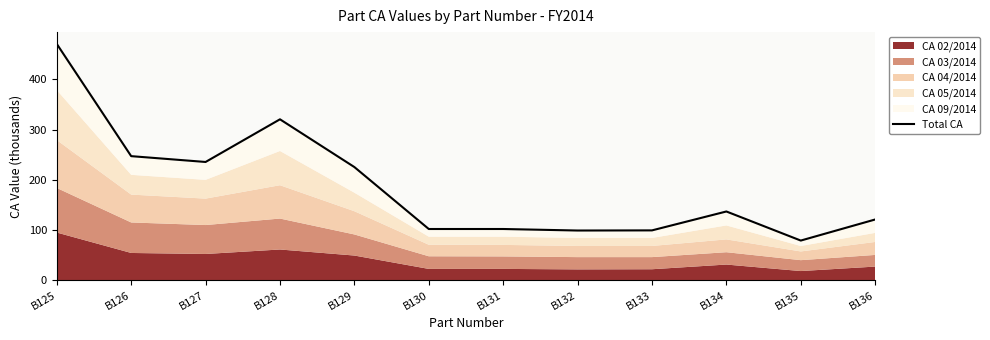

The value at B129 is 404.0. True or false?

False